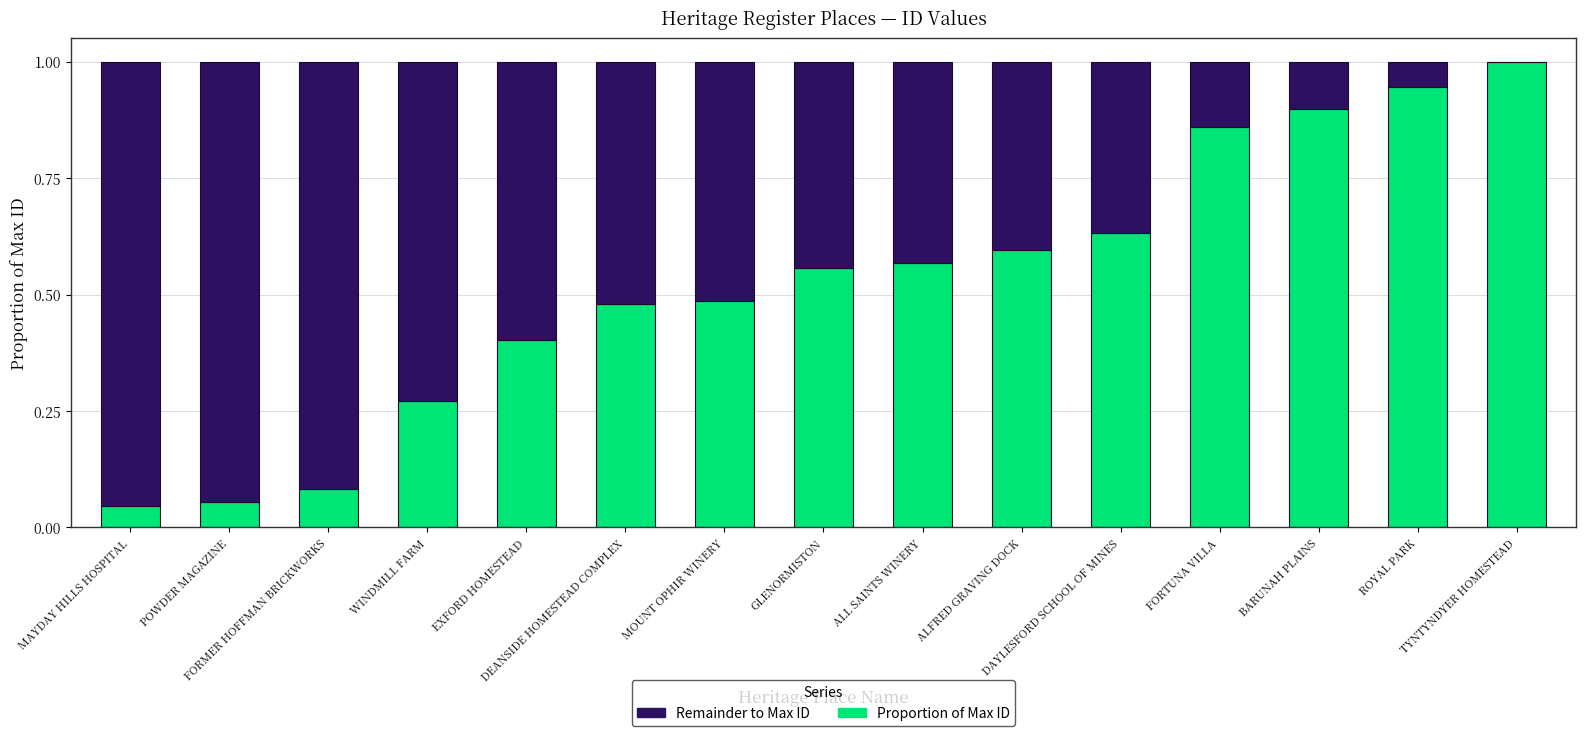

Between GLENORMISTON and EXFORD HOMESTEAD, which is larger?

GLENORMISTON